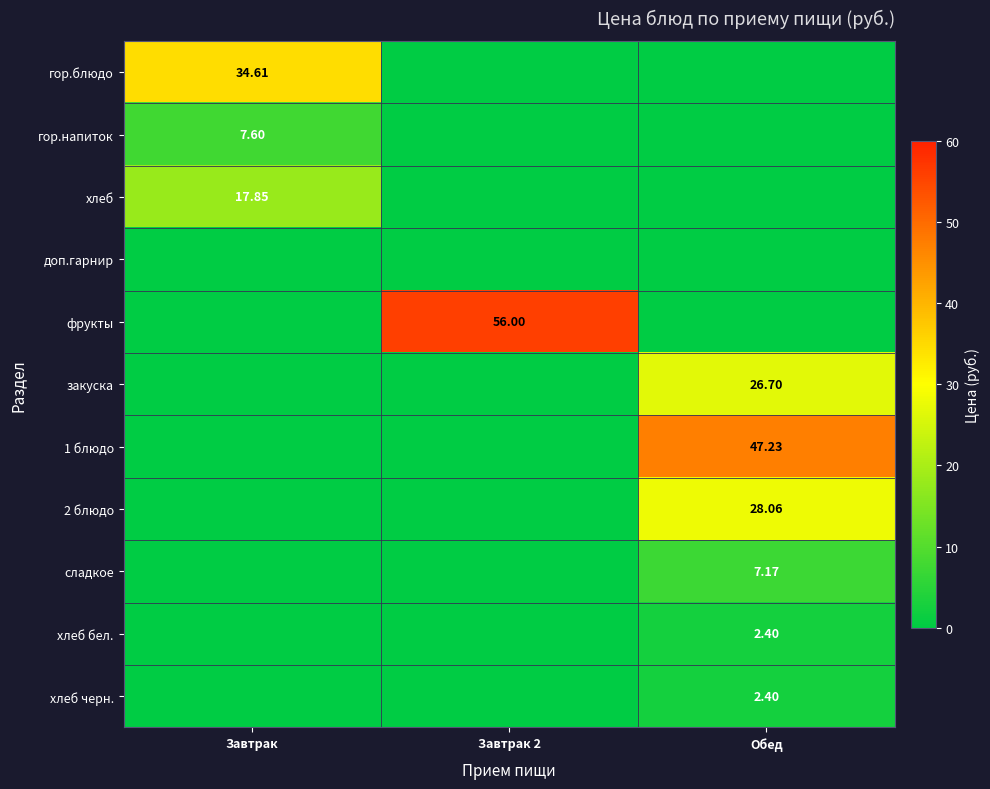

What is the difference between the maximum and minimum values in the сладкое series?

7.2